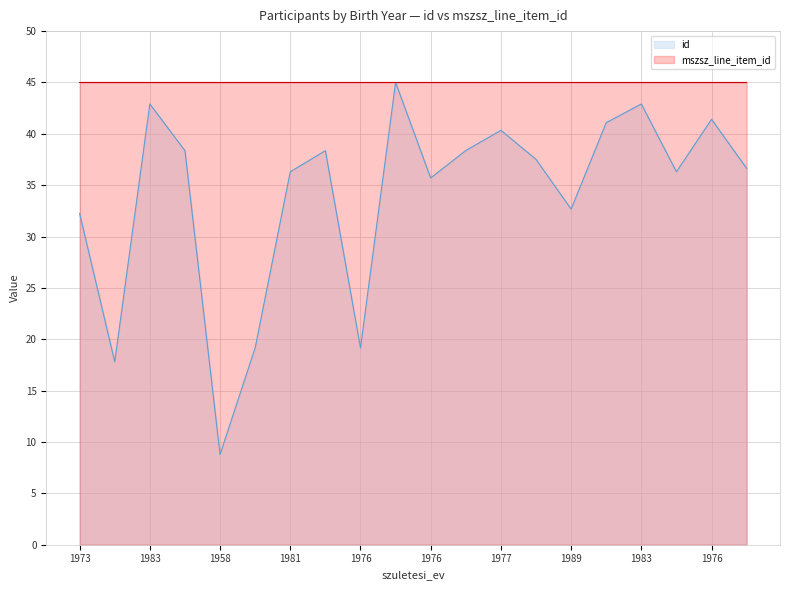

What is the label of the 2nd point from the left?

1974